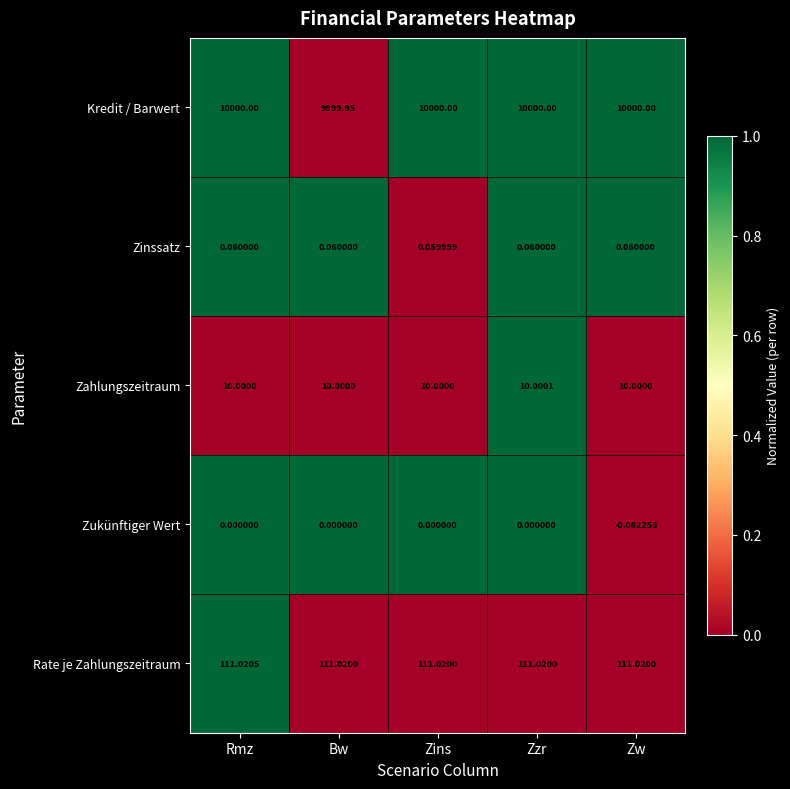

Where is Kredit / Barwert nearest to the value 9999?

Bw